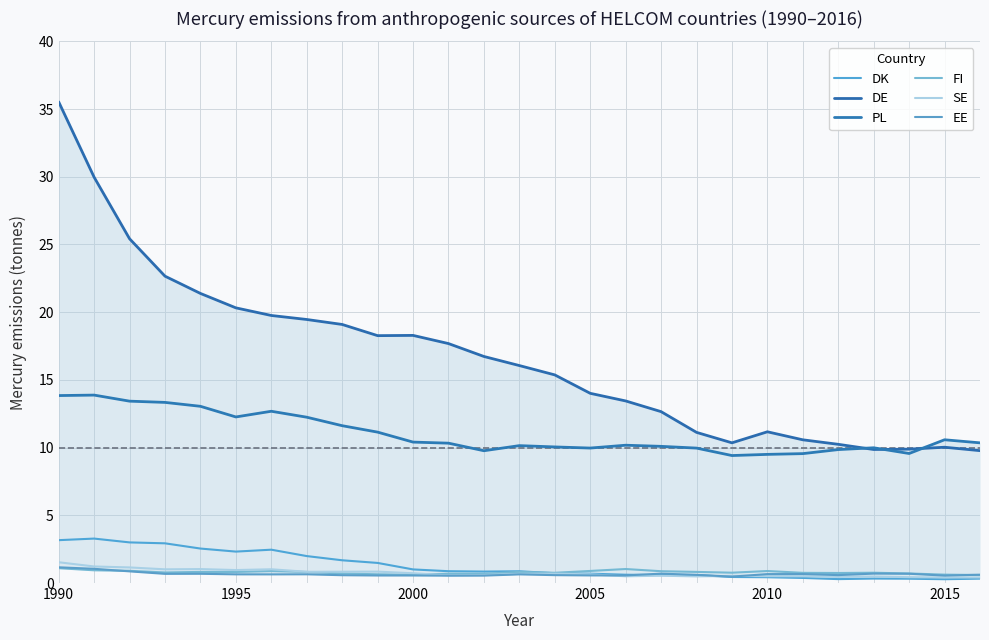

Does the chart display data point markers on the line(s)?

No